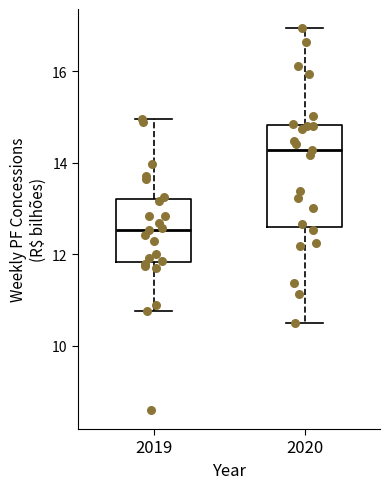

Reading left to right, read every box against the y-axis: the position of its median line, the range the box covers, and the ends of its whiskers. The values are not printed on the chart, so give them approximately, as read against the axis.

2019: median 12.6, box 11.8 to 13.2, whiskers 10.8 to 15.0
2020: median 14.2, box 12.6 to 14.8, whiskers 10.4 to 17.0